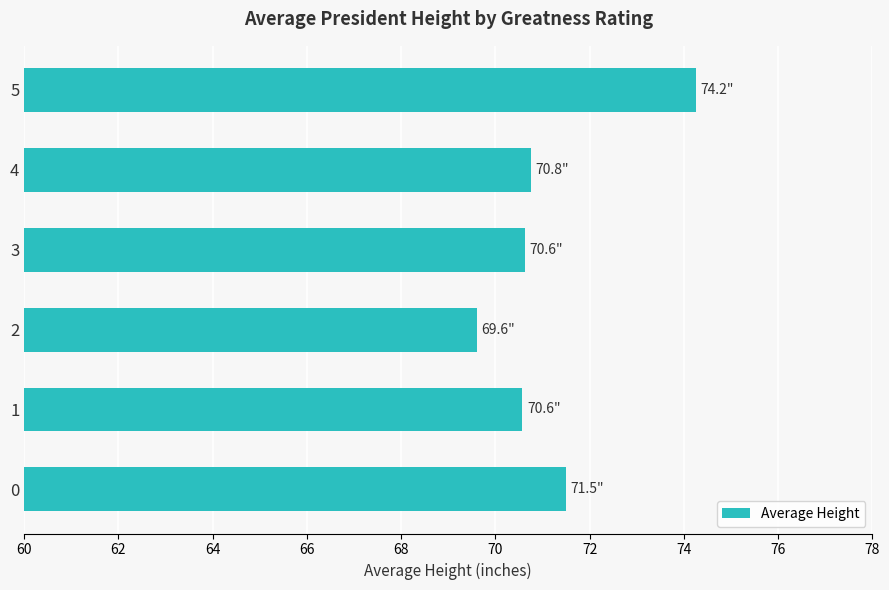

How many data points does each series have?

6